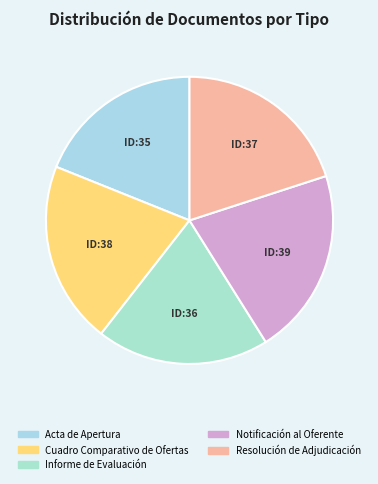

True or false: Informe de Evaluación accounts for 19% of the total.

True